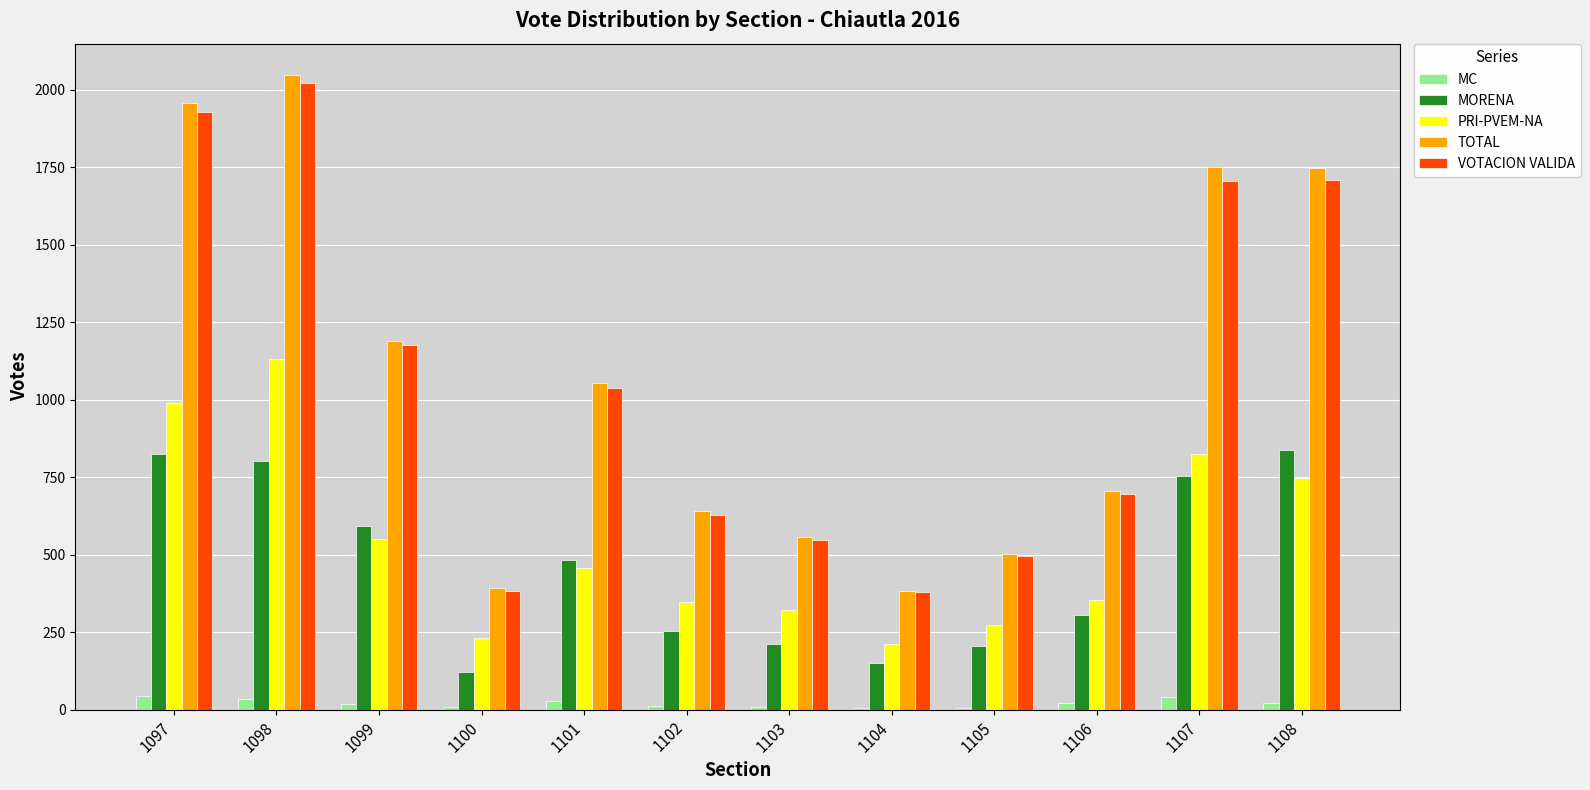

What are all the series names shown in the legend?

MC, MORENA, PRI-PVEM-NA, TOTAL, VOTACION VALIDA